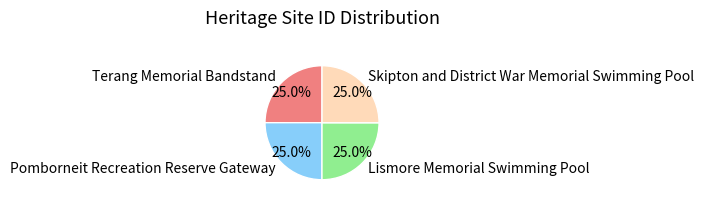

What percentage is the Lismore Memorial Swimming Pool slice, to the nearest percent?

25%